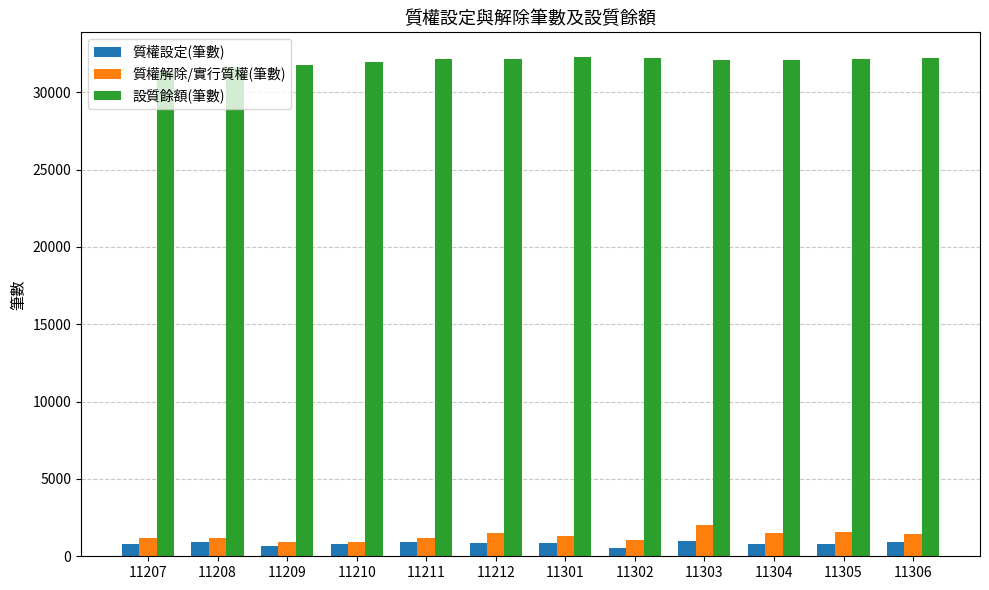

Is it true that 質權設定(筆數) equals 900 at 11208?

True